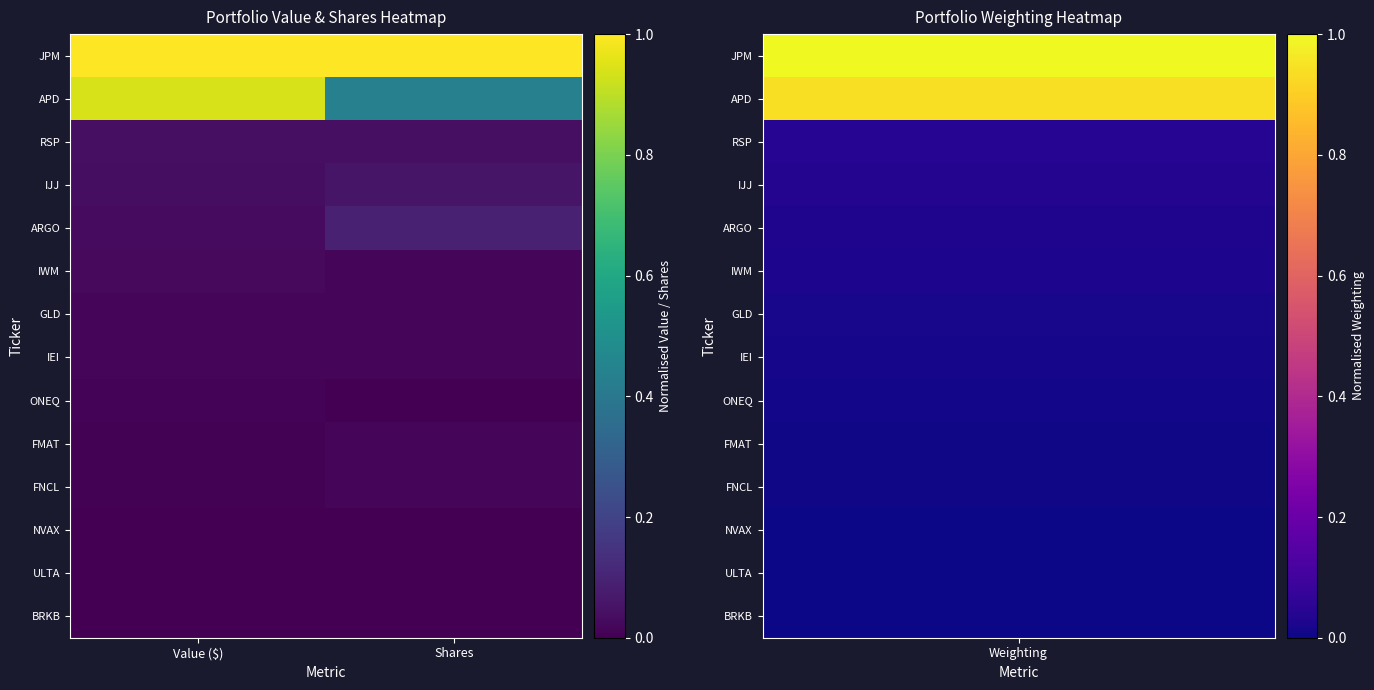

At which category does the chart reach its peak across all series?

Value ($)